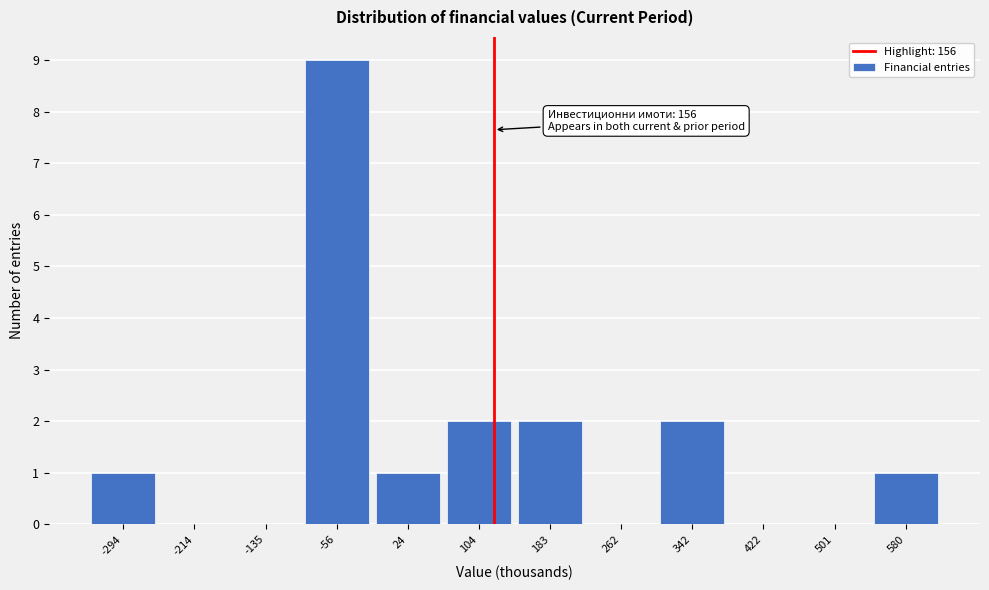

Reading left to right, list all the values displayed in this chart.

-294=1	-214=0	-135=0	-56=9	24=1	104=2	183=2	262=0	342=2	422=0	501=0	580=1